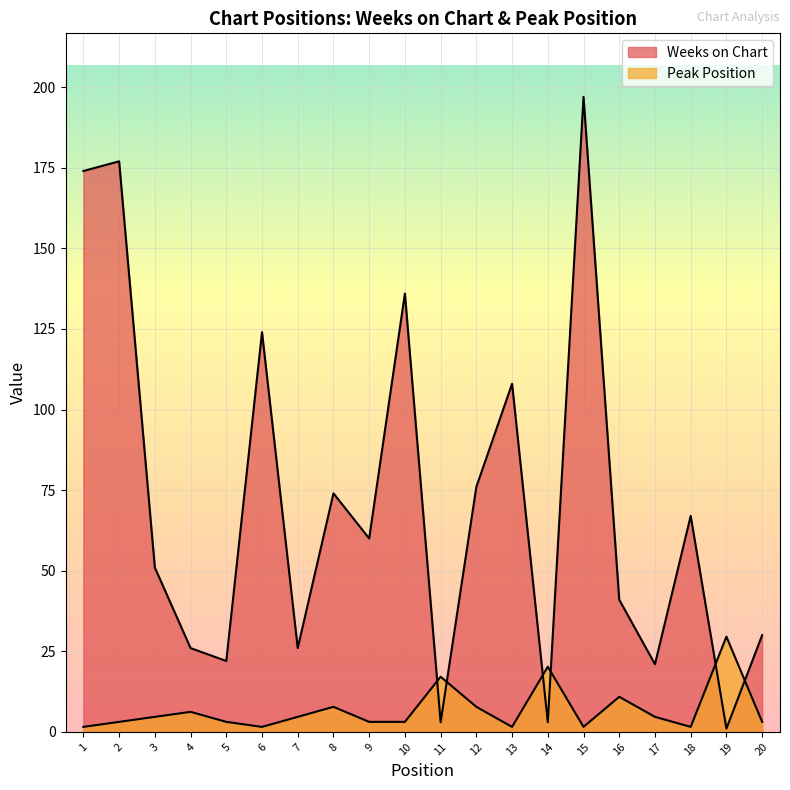

Which series has the largest total across all categories?

Weeks on Chart